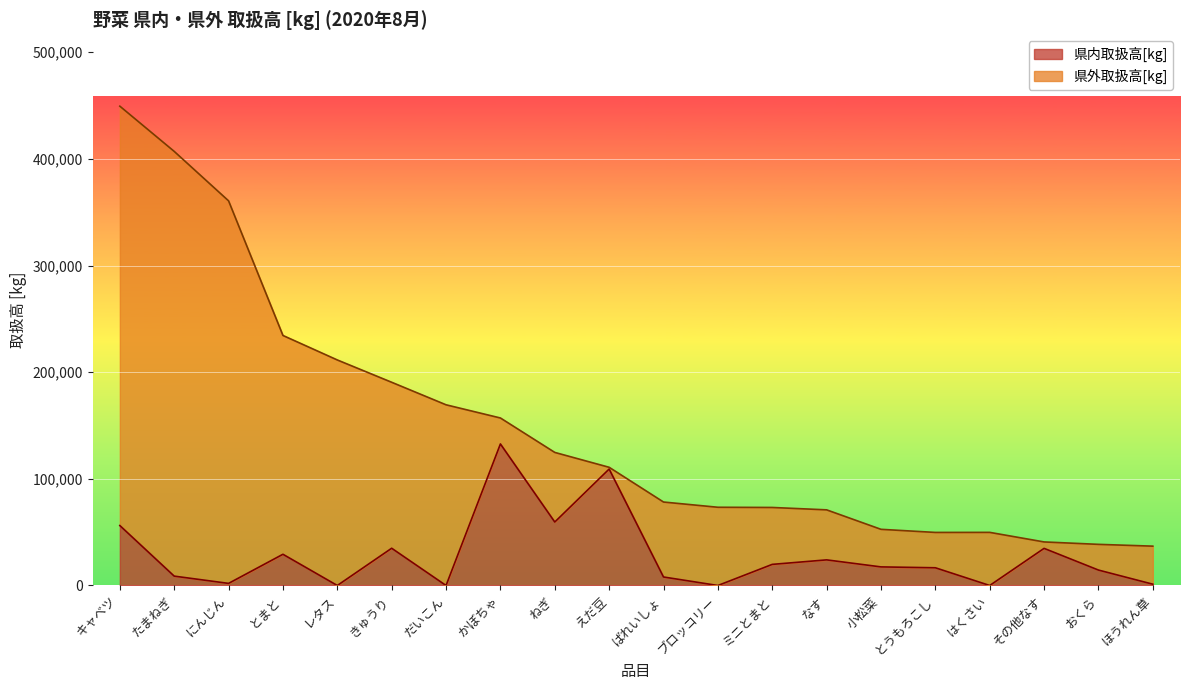

Rank the categories by value from lowest to highest.

レタス, だいこん, ブロッコリー, はくさい, ほうれん草, にんじん, ばれいしょ, たまねぎ, おくら, とうもろこし, 小松菜, ミニとまと, なす, とまと, その他なす, きゅうり, キャベツ, ねぎ, えだ豆, かぼちゃ